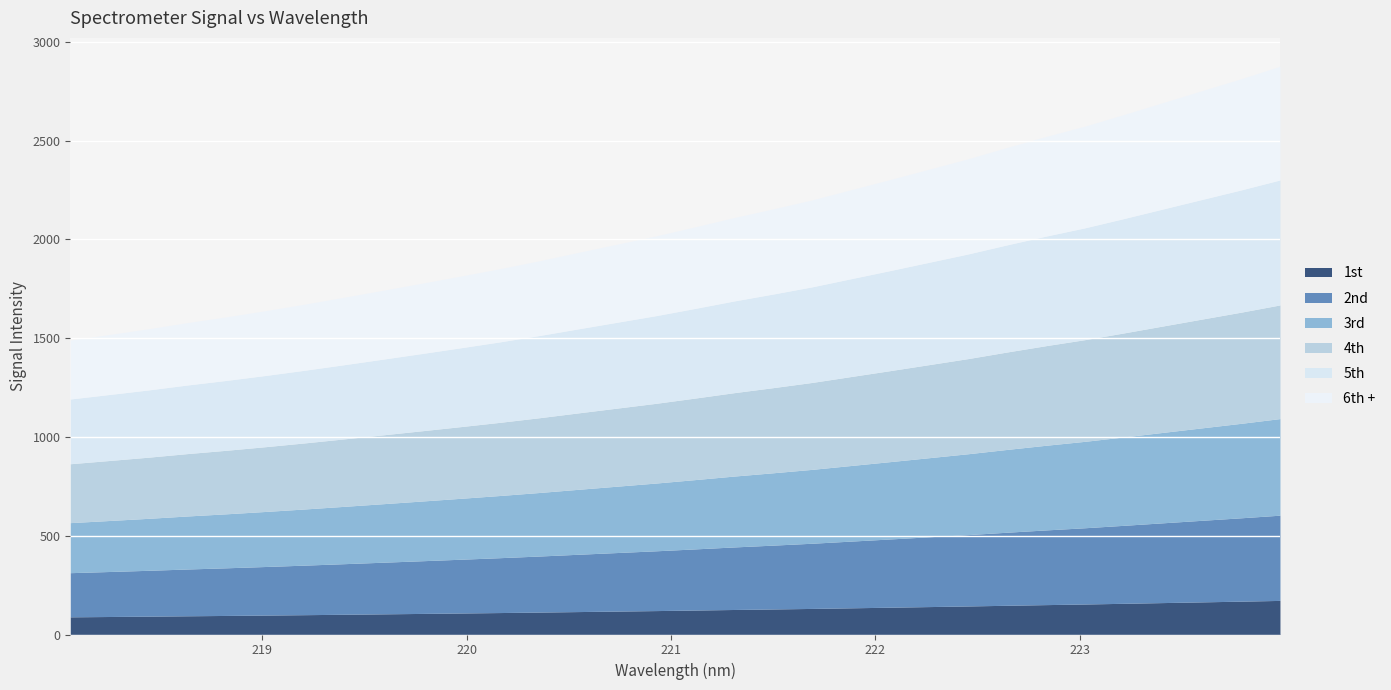

At which category does the chart reach its peak across all series?

223.9802